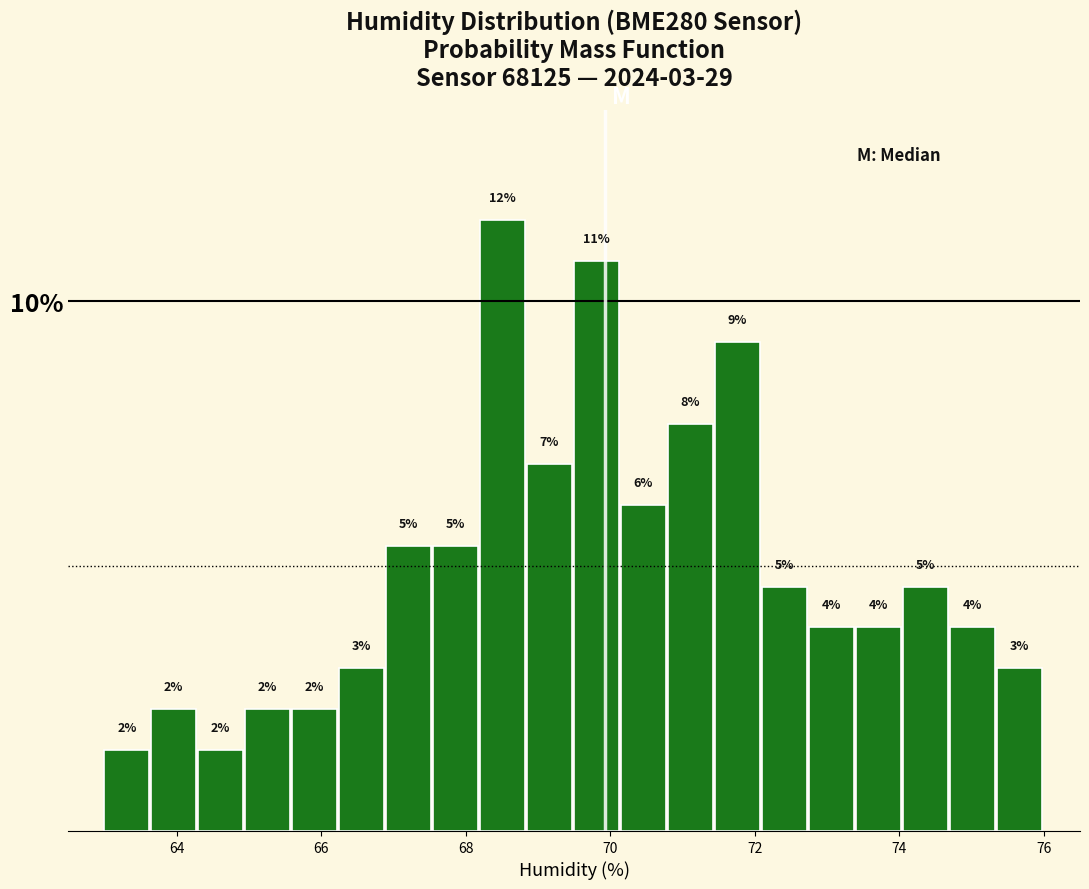

Read against the x-axis, roughly where is the centre of the tallest bar?

68.6